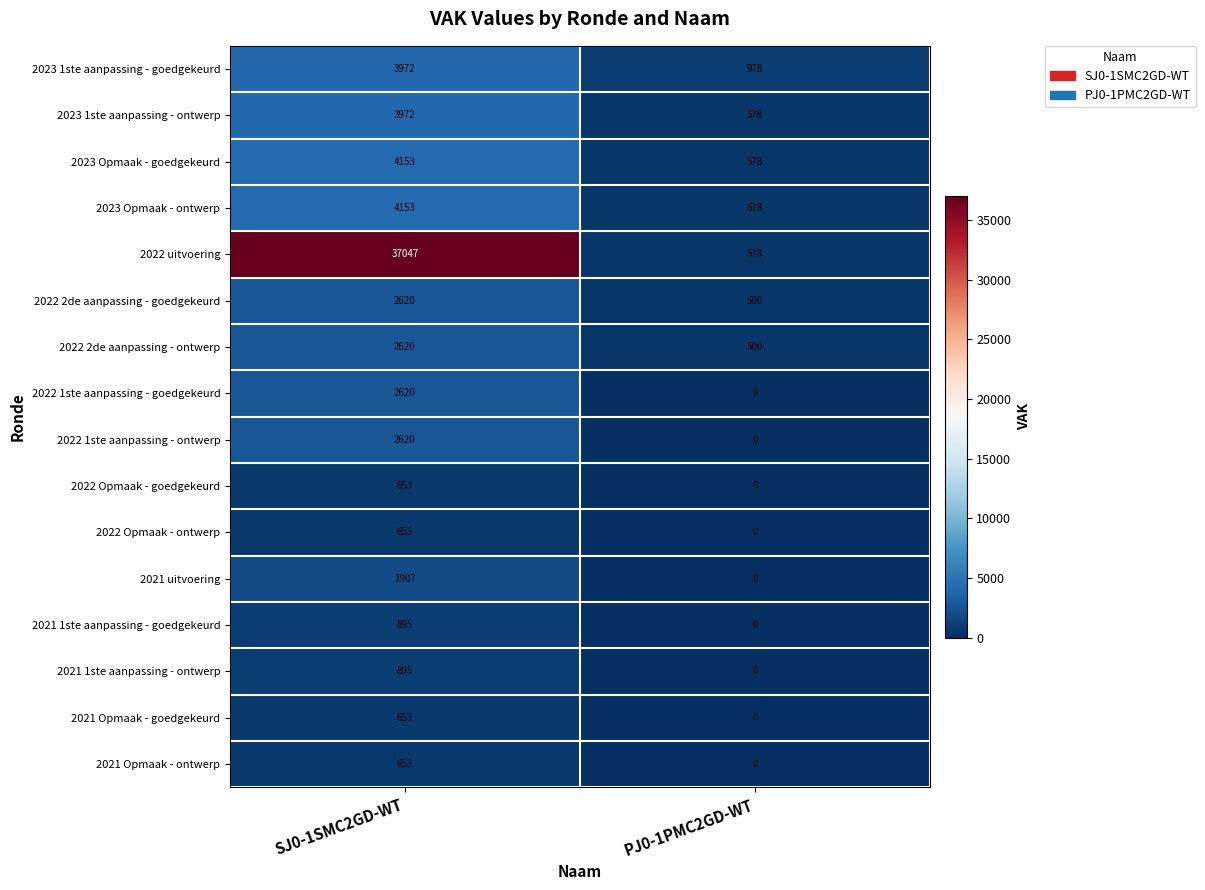

Which category has the highest value in the 2022 2de aanpassing - ontwerp series?

SJ0-1SMC2GD-WT